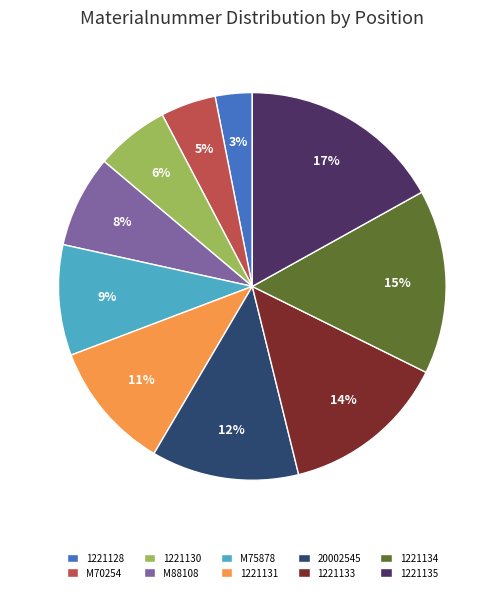

Which category has the biggest portion of the pie?

1221135